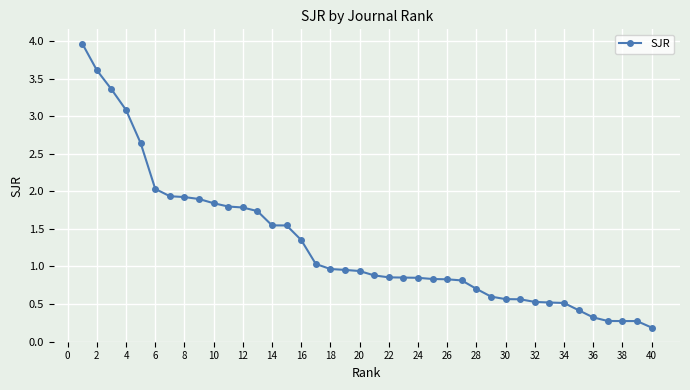

What is the value of the 29th point from the left?

0.6